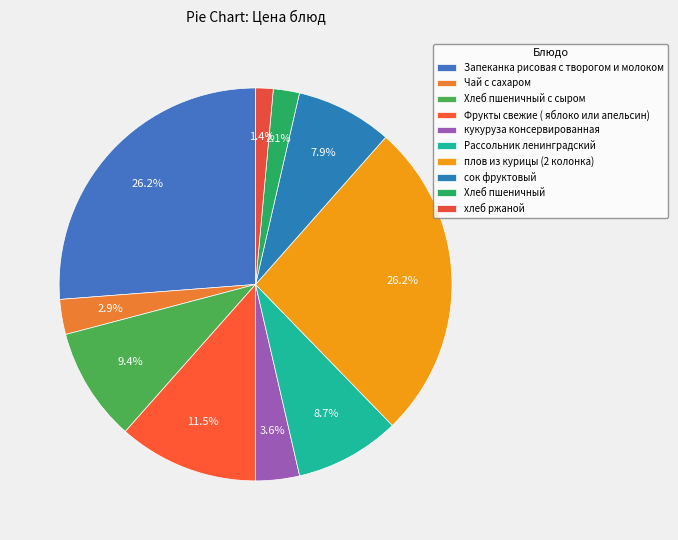

To the nearest percent, what portion does Хлеб пшеничный represent?

2%